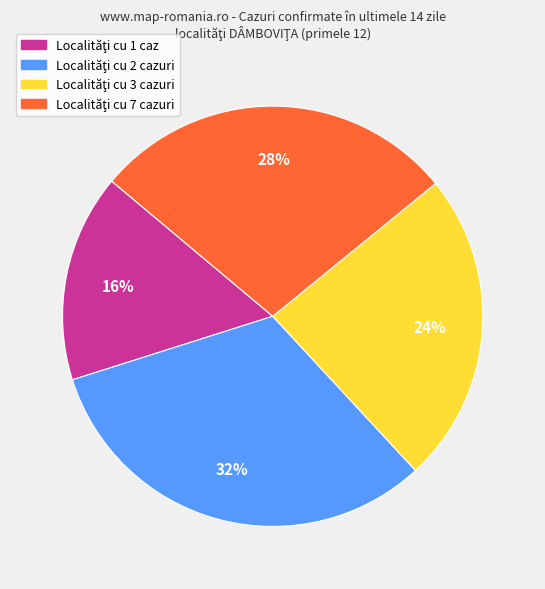

Is there a majority slice in this chart?

No